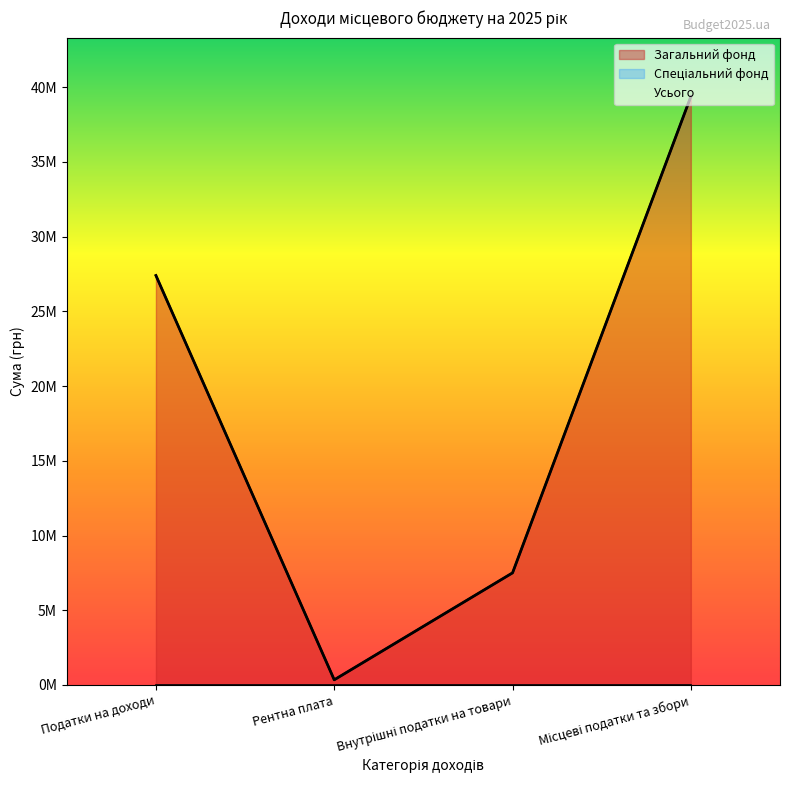

What value does the Податкові надходження (Усього) series have at Місцеві податки та збори?

39378500